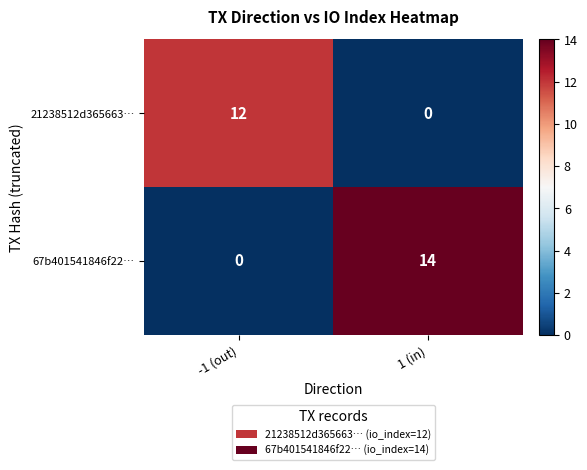

Read the 21238512d365663… value at -1 (out).

12